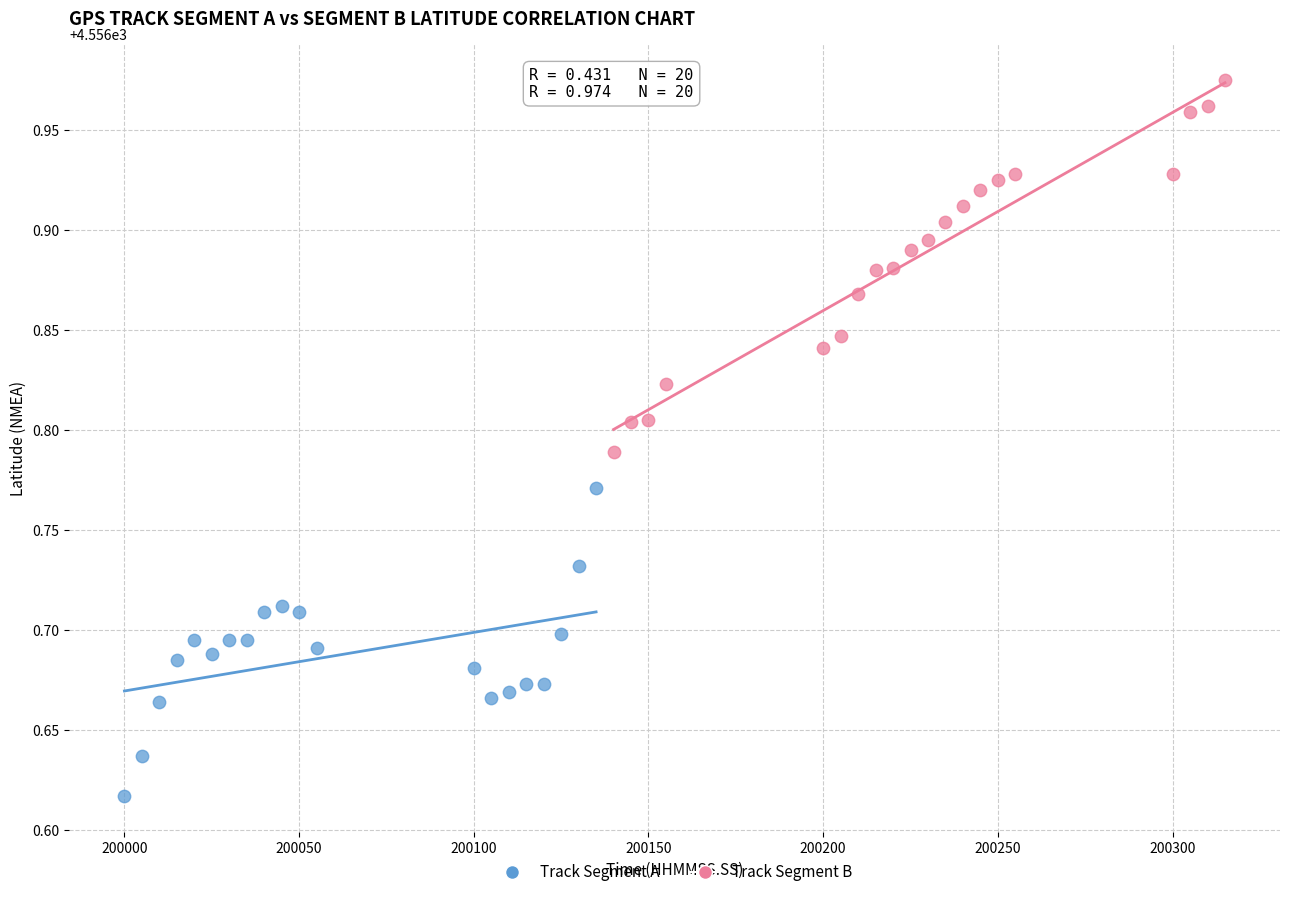

Which series reaches the maximum Y coordinate?

Track Segment B